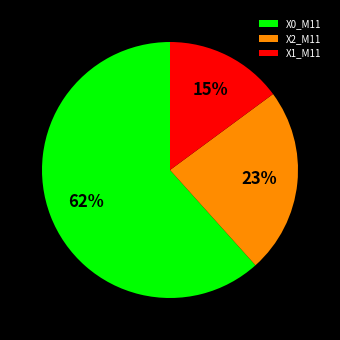

Count the number of slices in the pie.

3